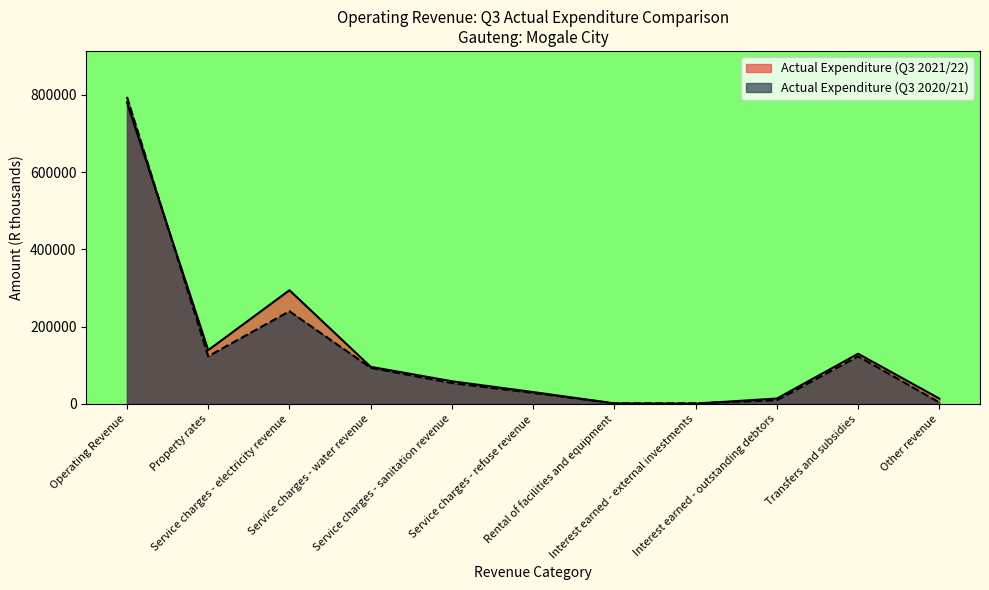

Between Operating Revenue and Rental of facilities and equipment, which series saw the biggest shift?

Actual Expenditure (Q3 2020/21)